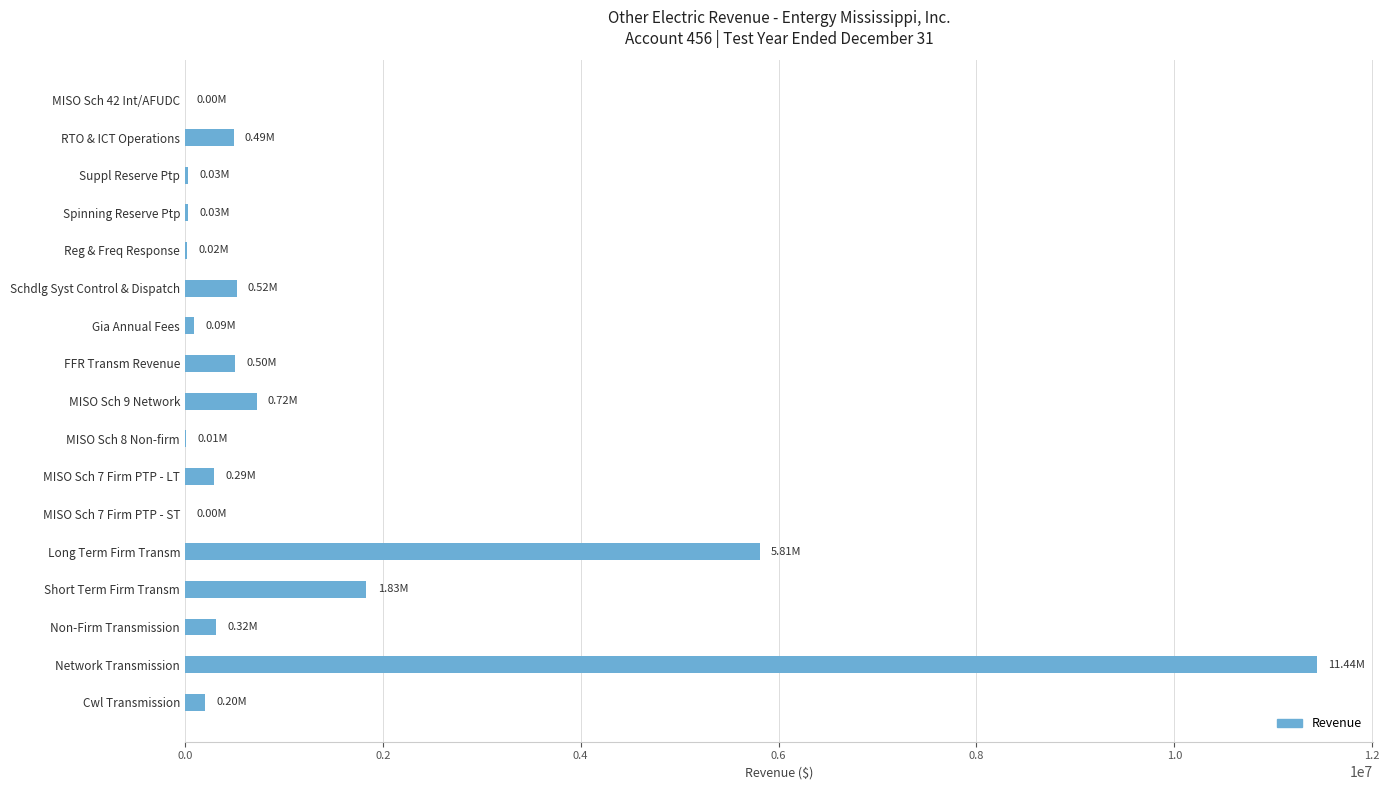

What is the sum of the values at RTO & ICT Operations and Schdlg Syst Control & Dispatch?

1012024.4